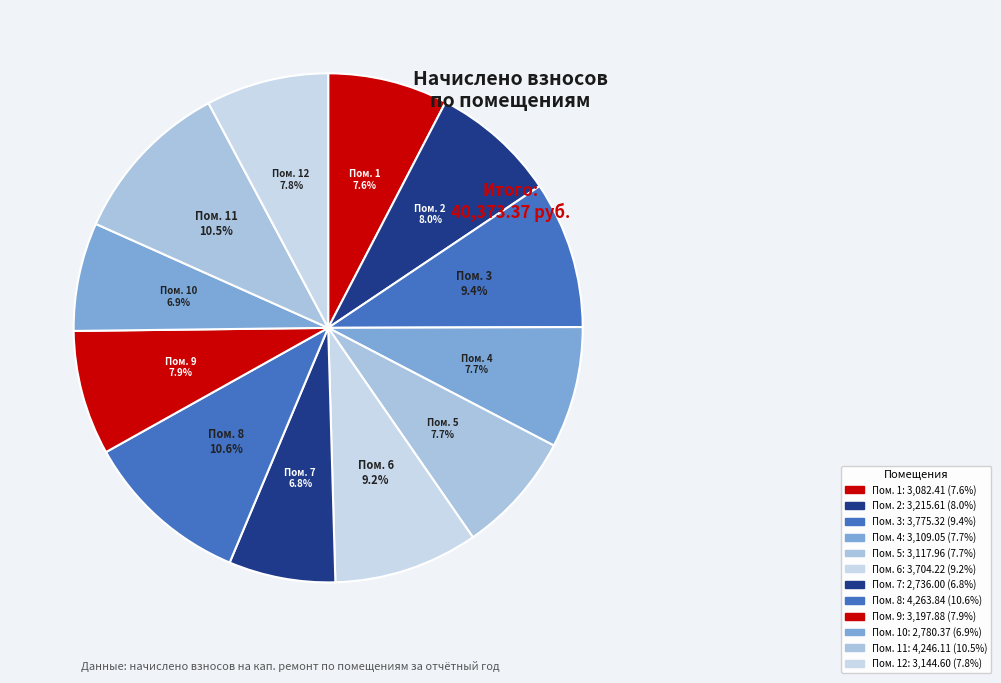

How many segments does this pie chart have?

12